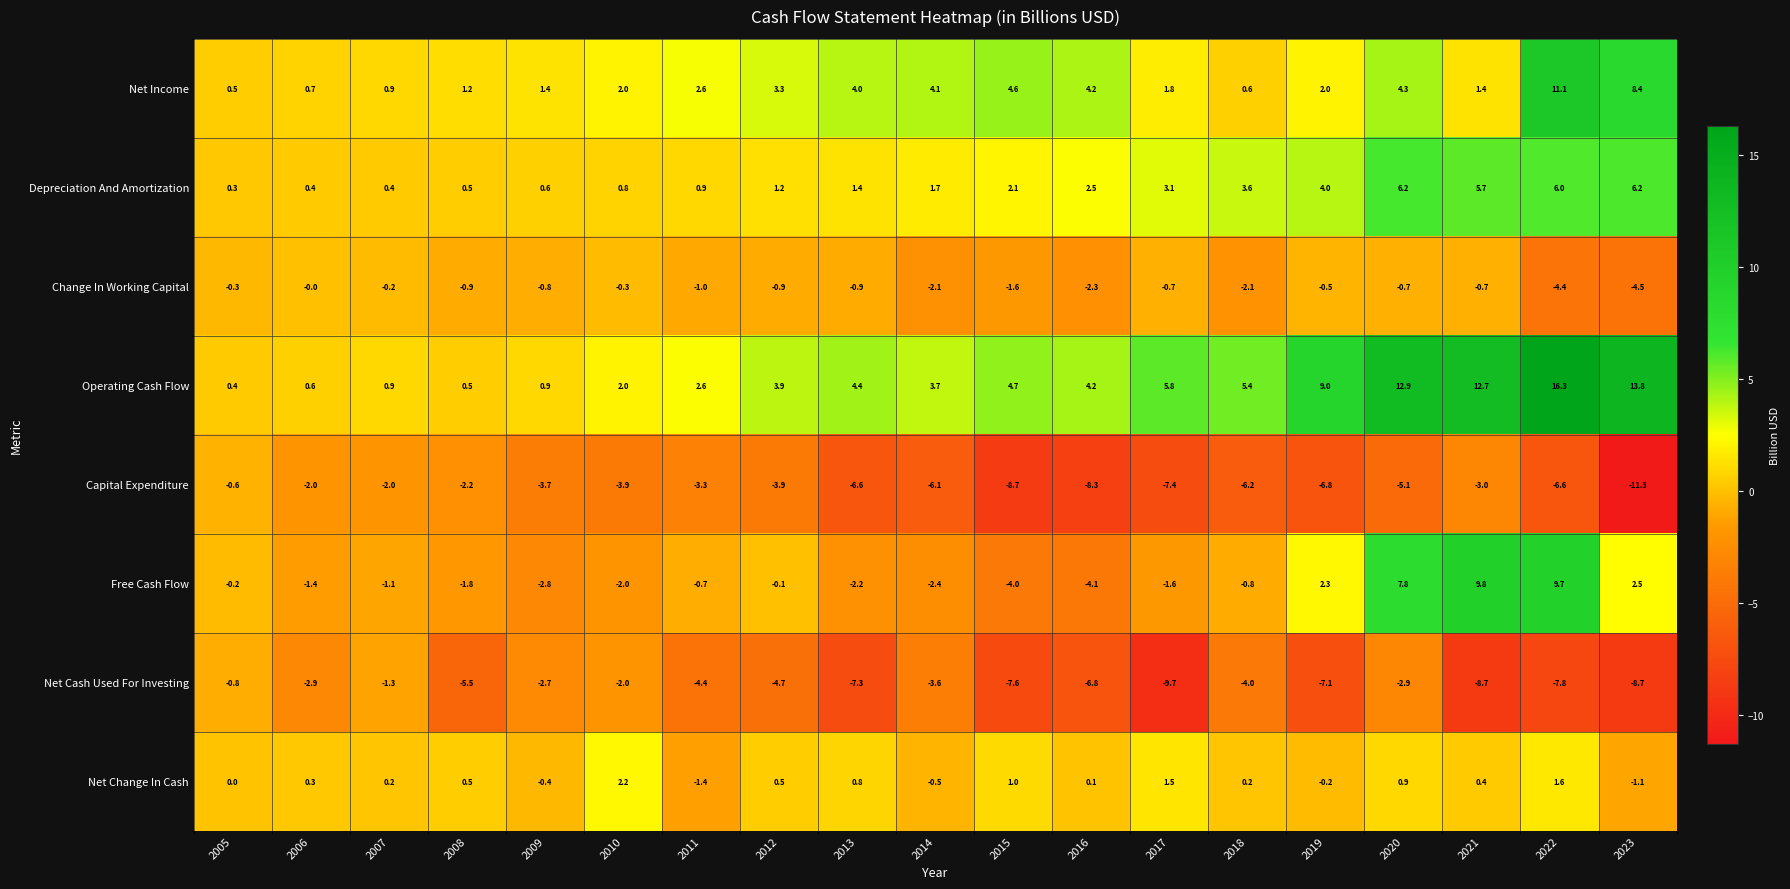

Rank the series by their maximum value, from lowest to highest.

Net Cash Used For Investing, Capital Expenditure, Change In Working Capital, Net Change In Cash, Depreciation And Amortization, Free Cash Flow, Net Income, Operating Cash Flow